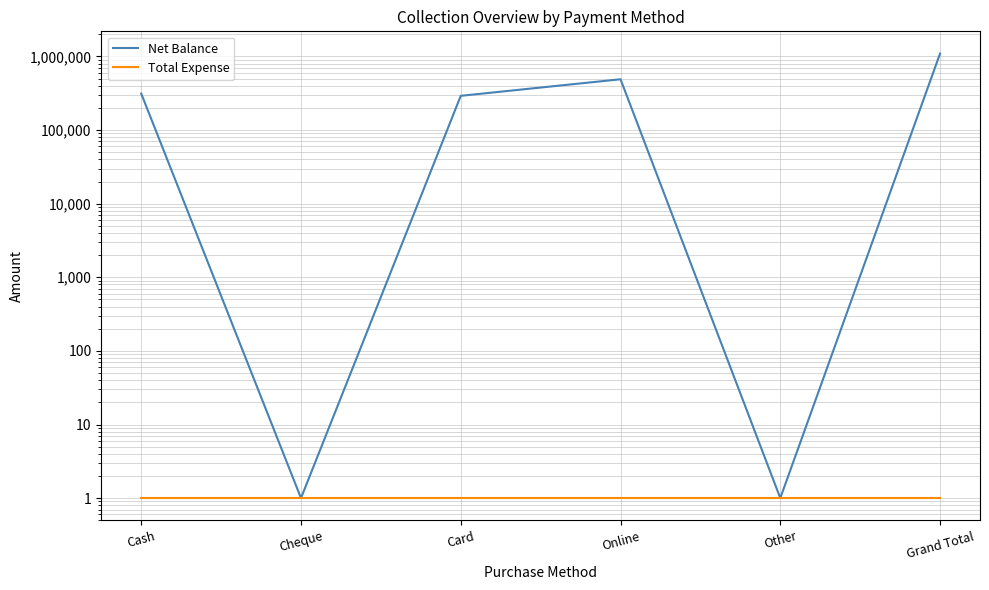

True or false: Total Expense has more than 2 points higher than both neighbors.

False